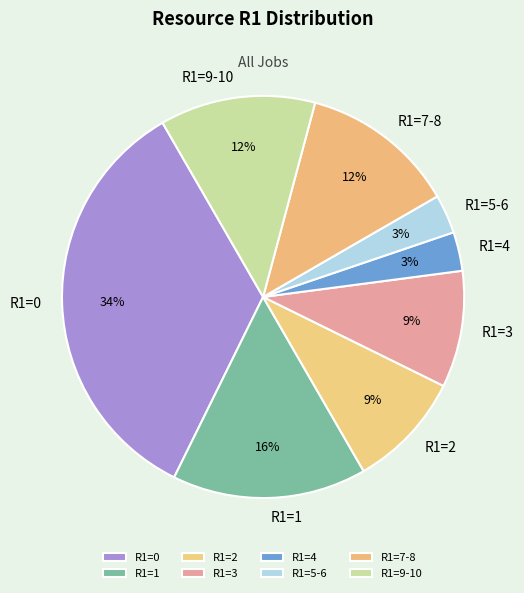

Which slice is the largest?

R1=0